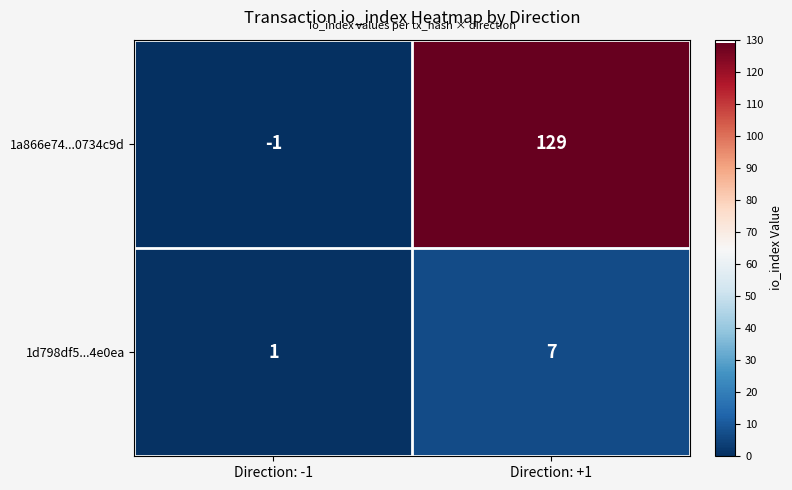

What is the difference between the 1a866e74...0734c9d values at Direction: -1 and Direction: +1?

130